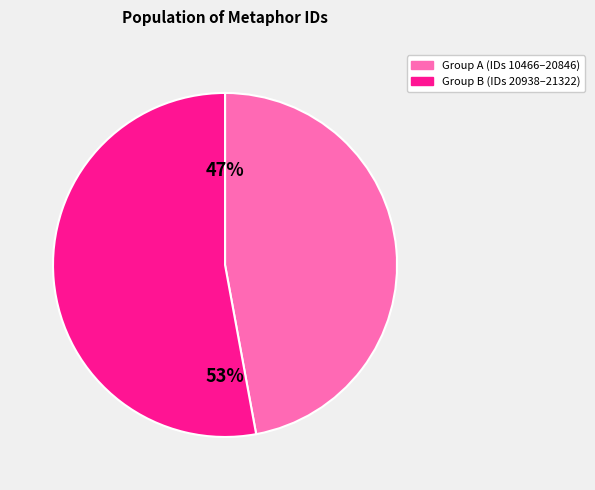

Does any single category account for the majority?

Yes